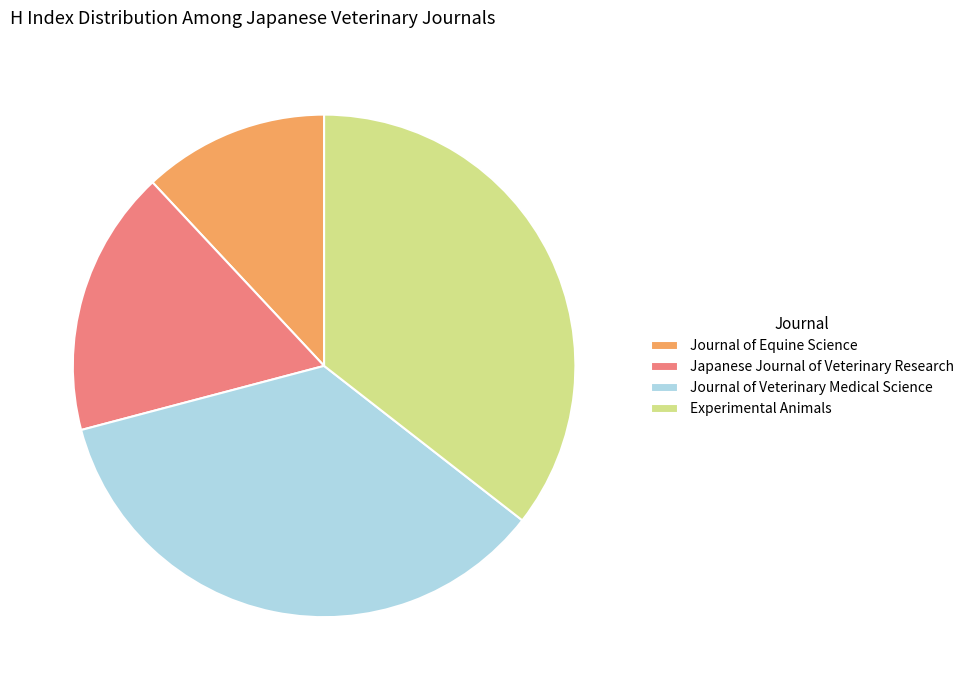

Do Japanese Journal of Veterinary Research and Experimental Animals together represent more than half of the pie?

Yes